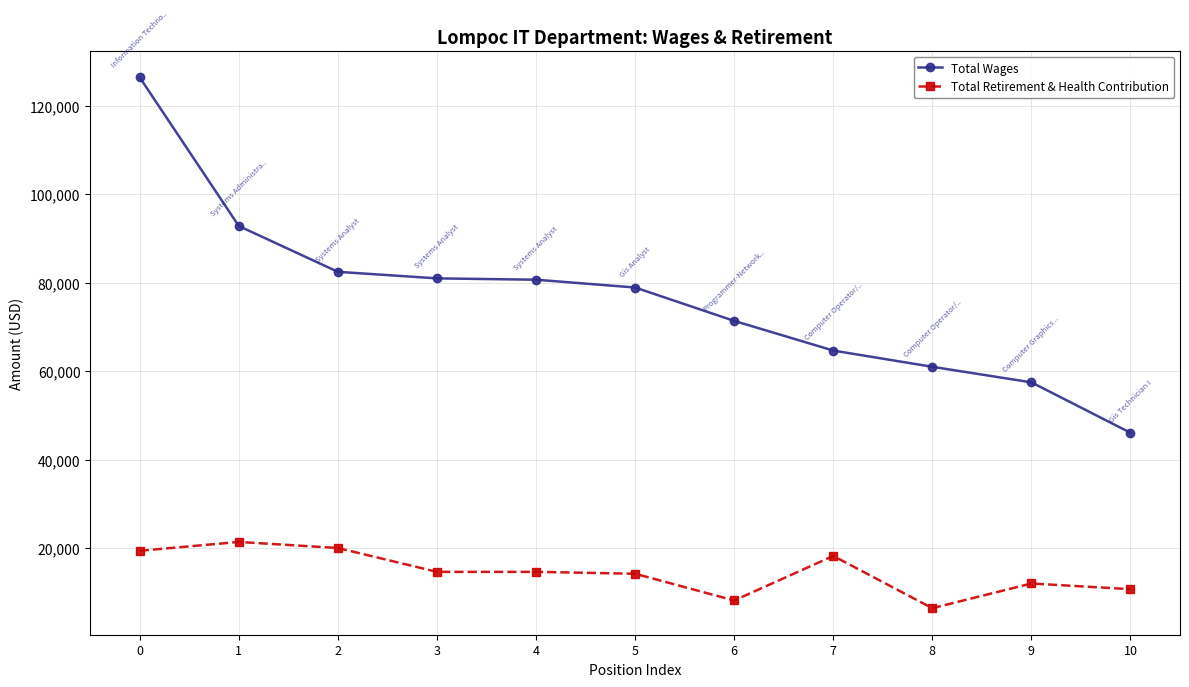

How many distinct data groups are displayed?

2